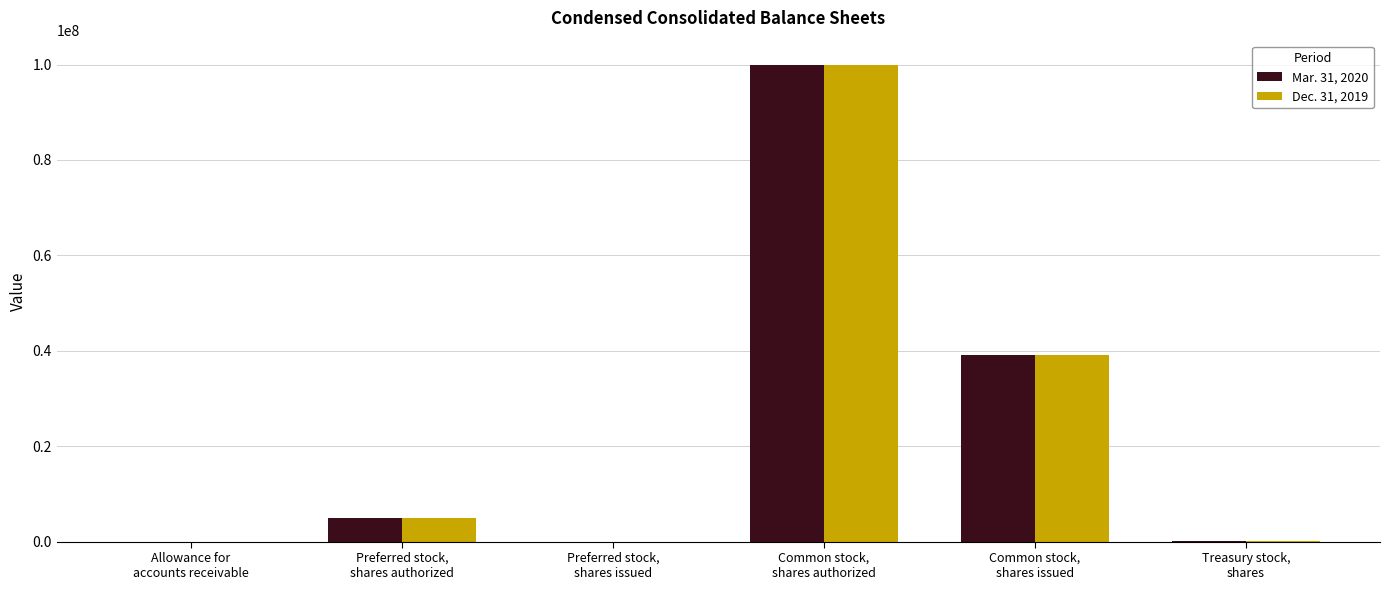

What are all the series names shown in the legend?

Mar. 31, 2020, Dec. 31, 2019